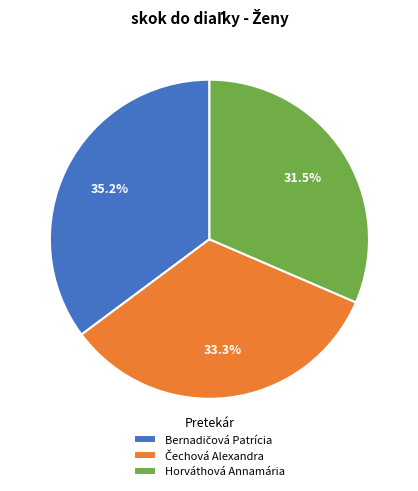

What portion of the pie excludes Horváthová Annamária?

68.5%